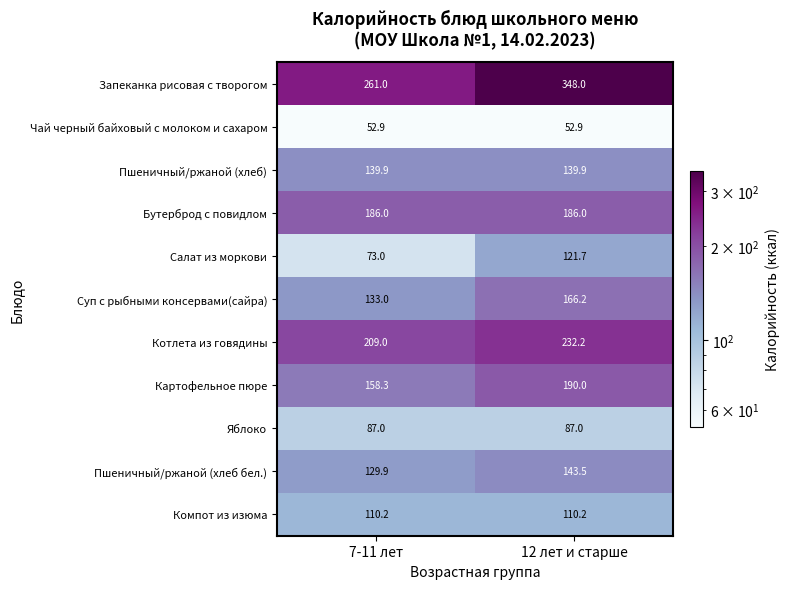

Which series has the largest total across all categories?

Запеканка рисовая с творогом